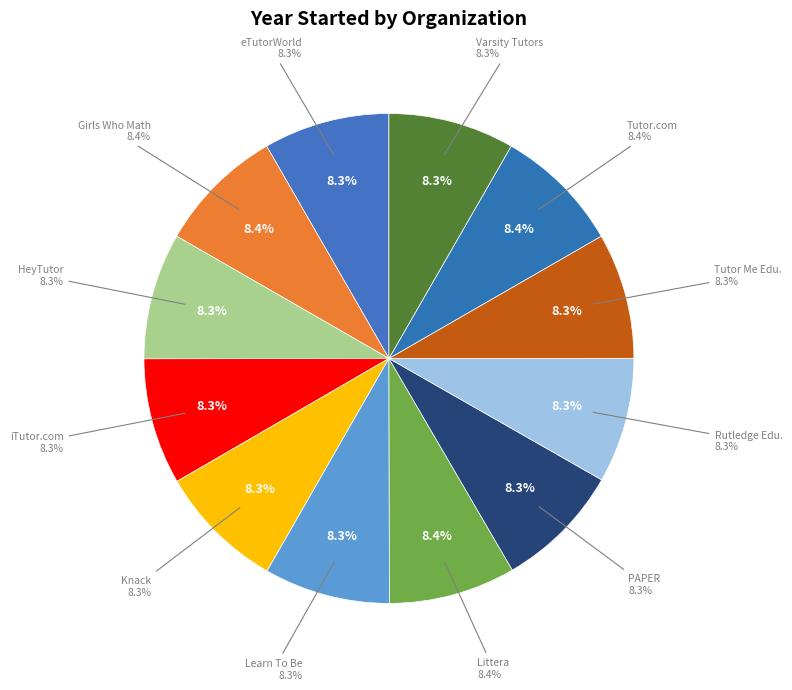

Is the sum of HeyTutor and Girls Who Math greater than half?

No